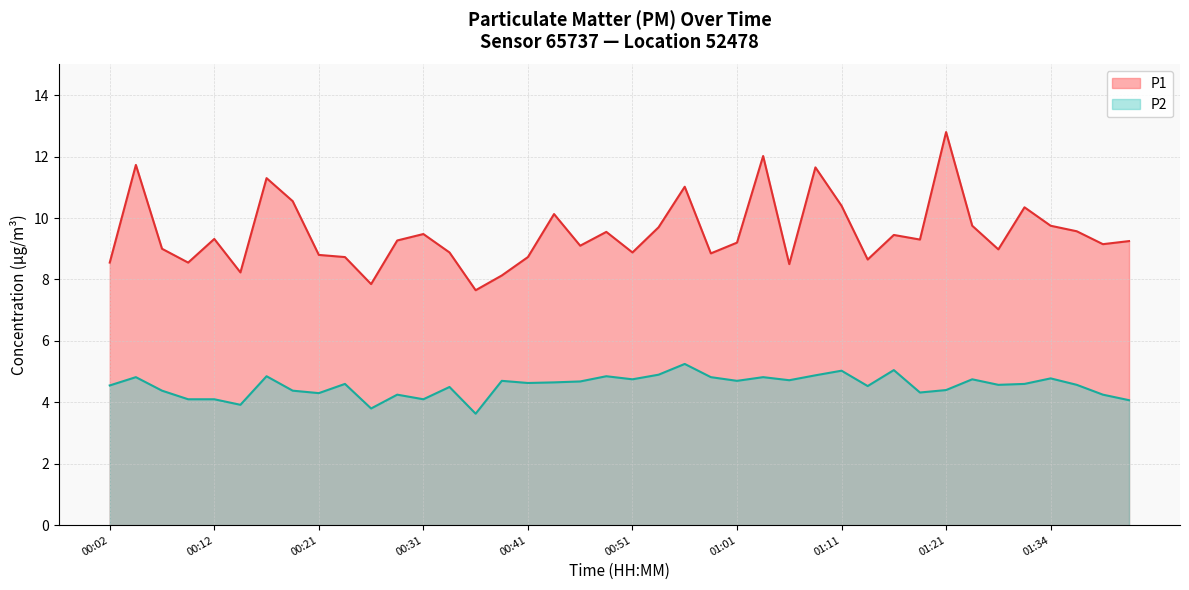

What is the sum of all P1 values?

380.8